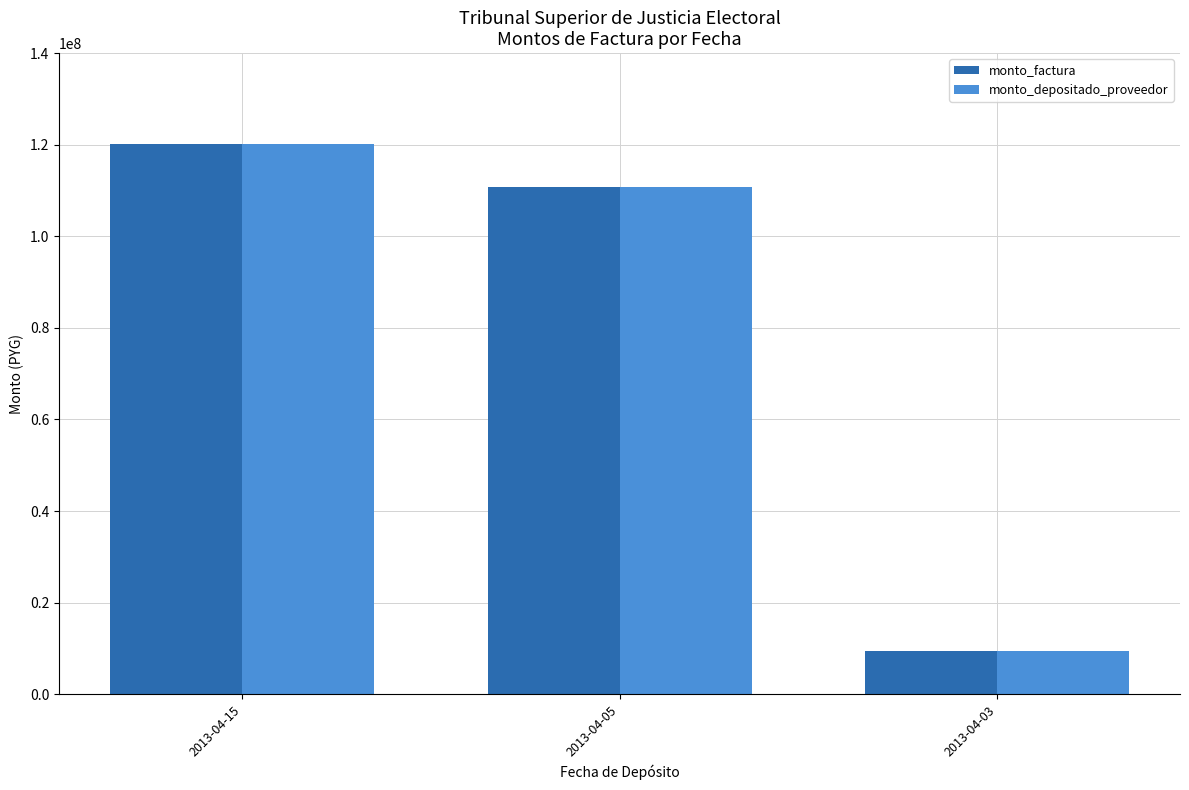

How many groups of bars are there?

3